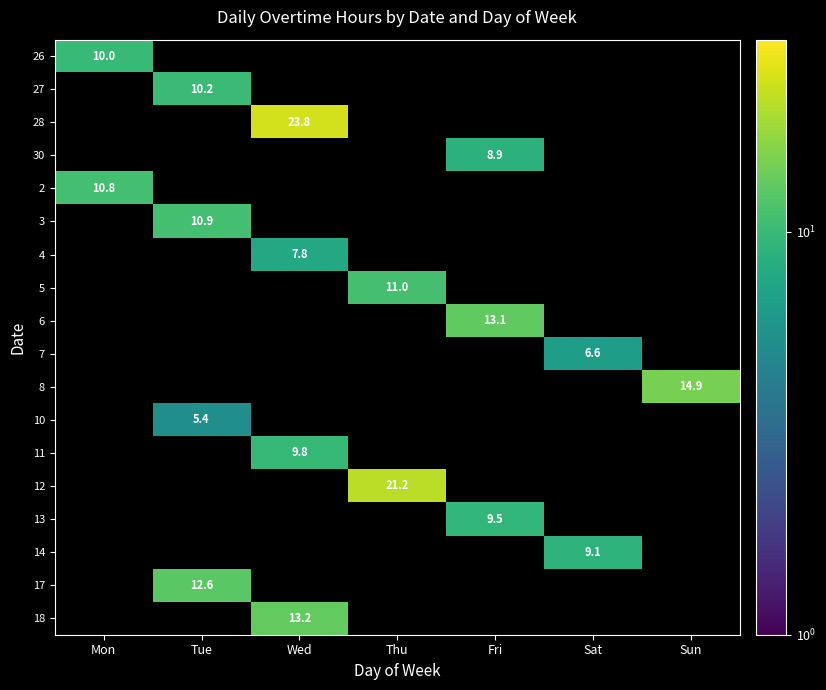

At how many categories does at least one series exceed 20?

2